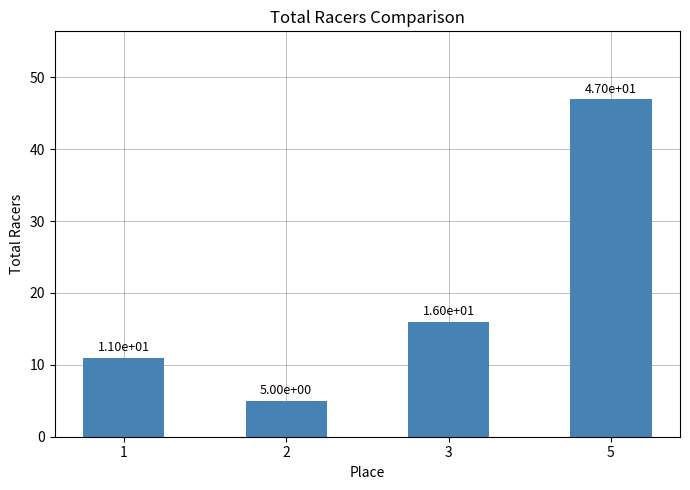

What is the difference between the second highest and second lowest values?

5